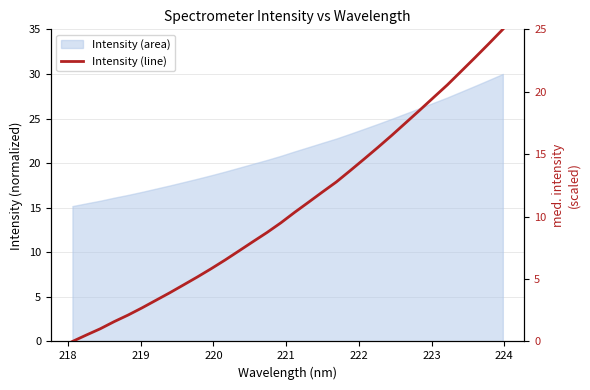

Reading right to left, what are all the values shown in this chart?

25.0	23.9	22.7	21.6	20.6	19.5	18.5	17.5	16.5	15.6	14.6	13.7	12.8	12.0	11.2	10.3	9.5	8.7	8.0	7.3	6.5	5.8	5.2	4.5	3.9	3.3	2.7	2.1	1.6	1.0	0.5	0.0